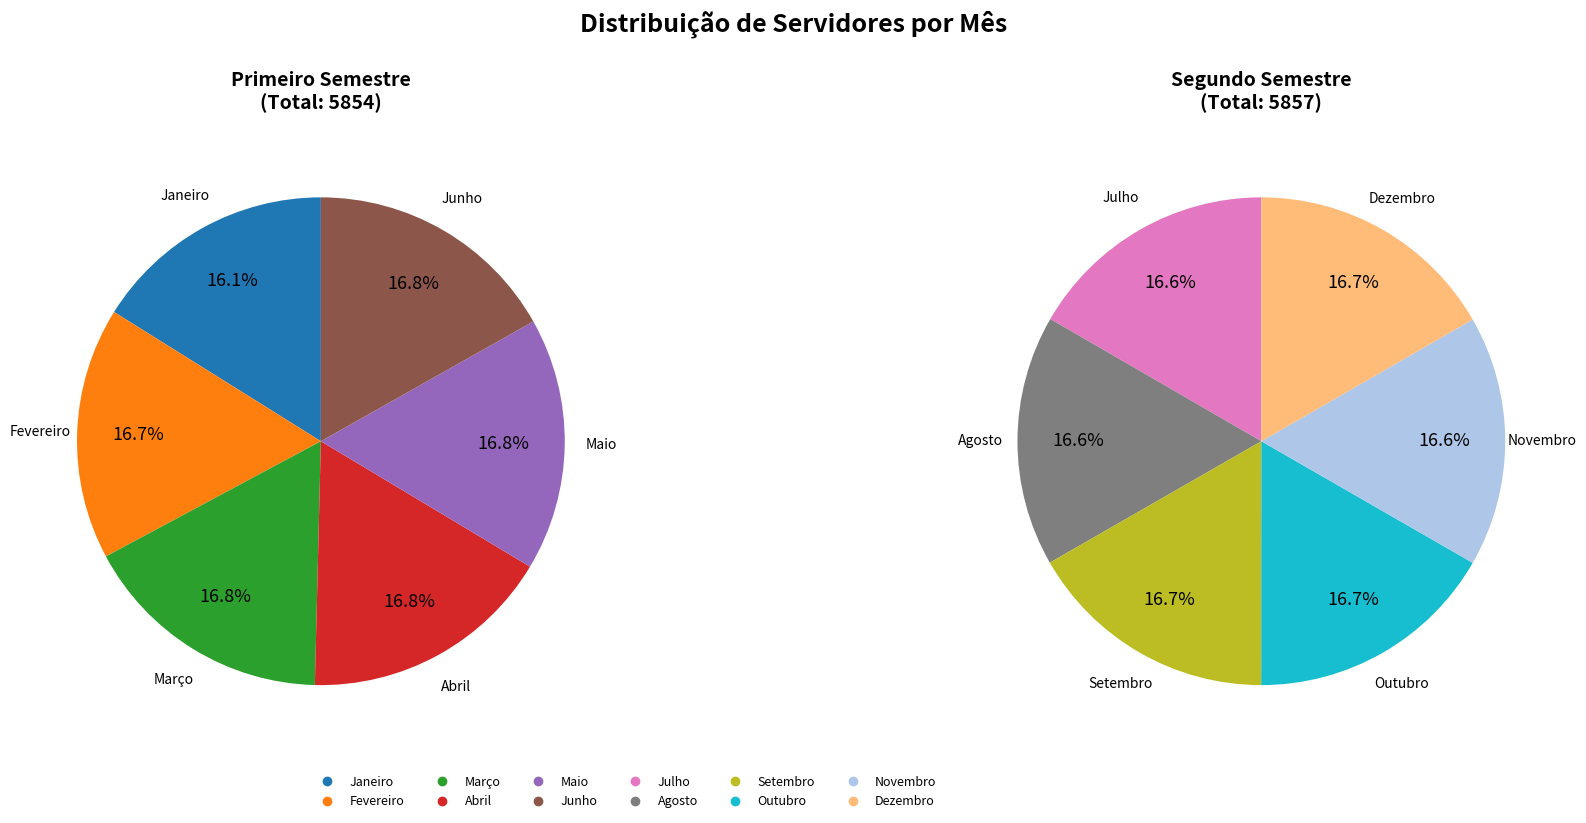

Is there a majority slice in this chart?

No